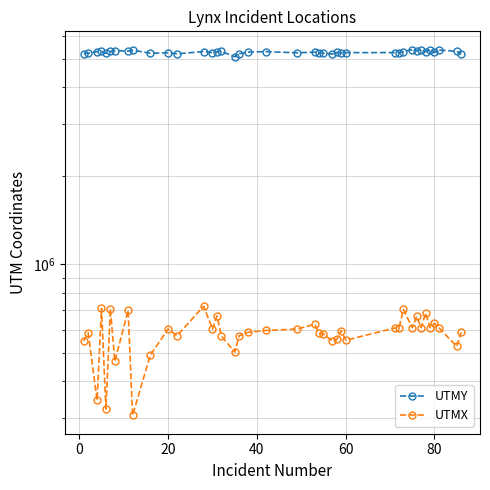

Rank the series at 20 from highest to lowest value.

UTMY, UTMX